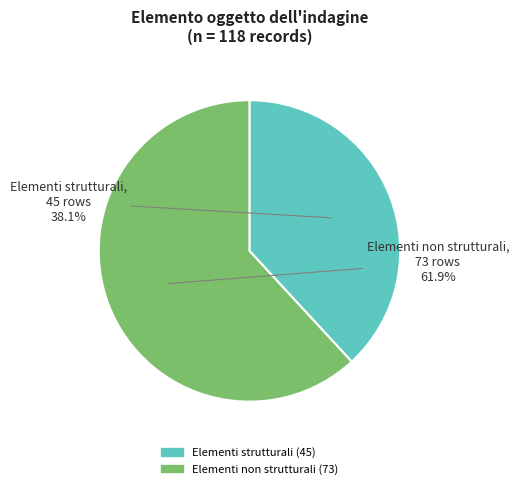

Which slice is the smallest?

Elementi strutturali